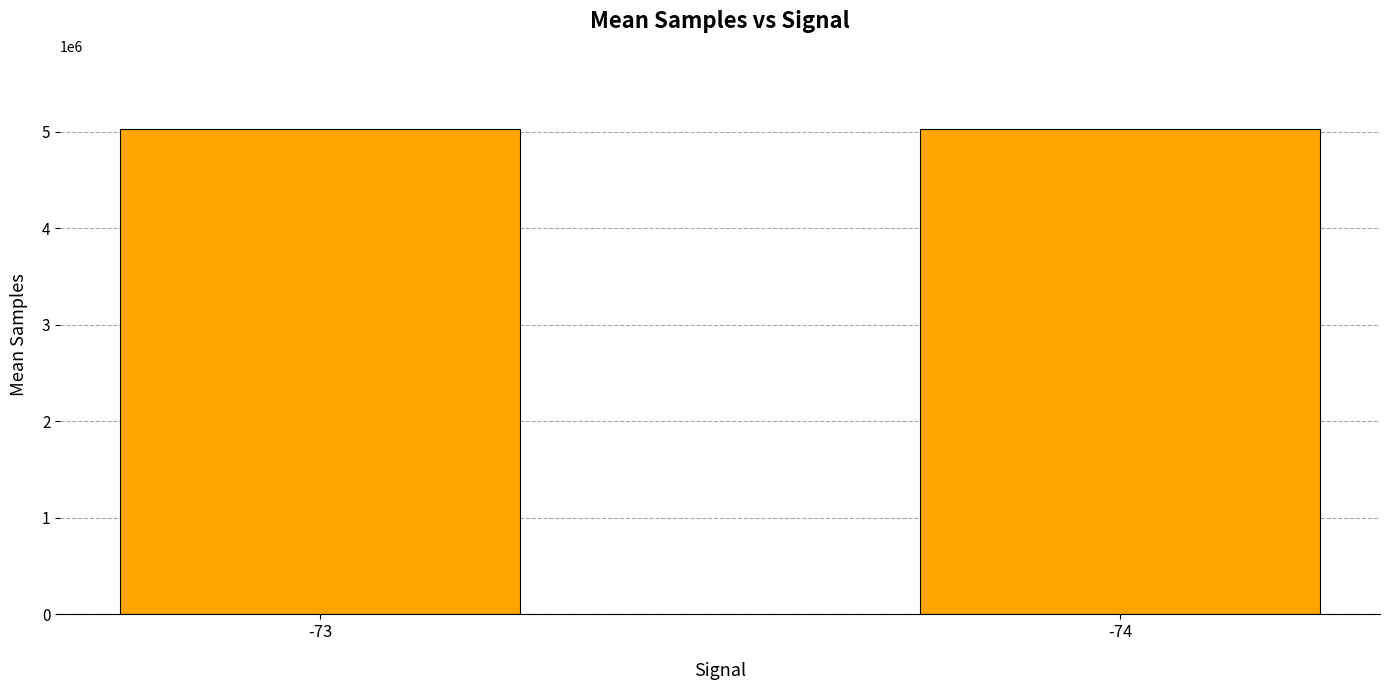

Is it true that the value at -74 is 5030917?

True